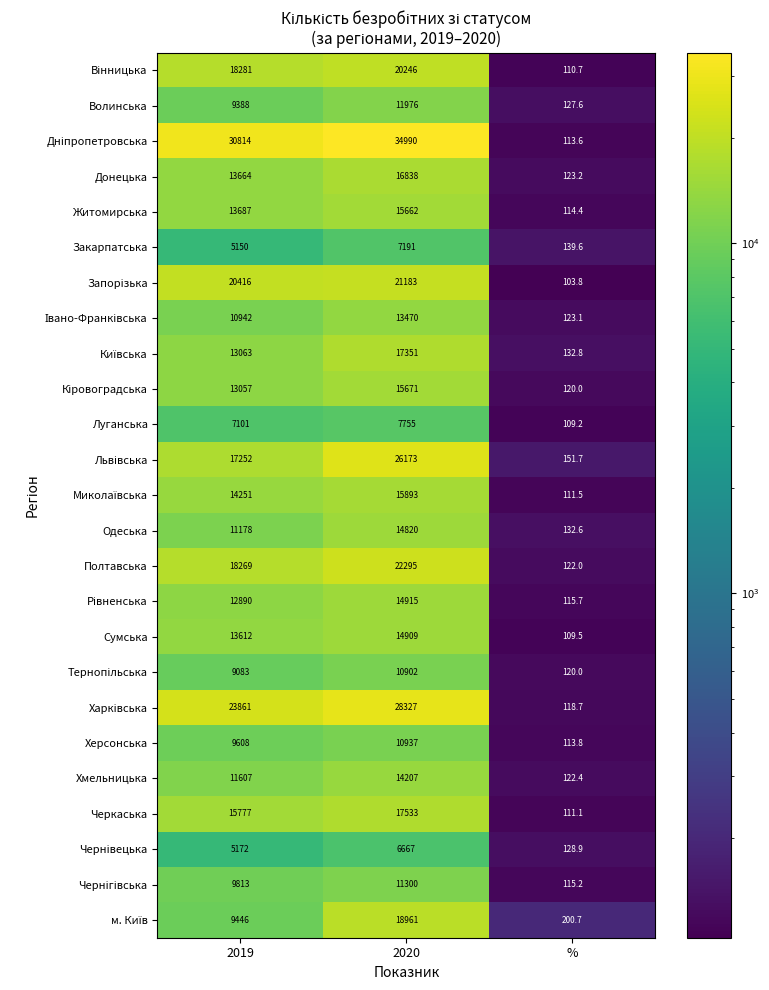

What is the greatest value displayed?

34990.0